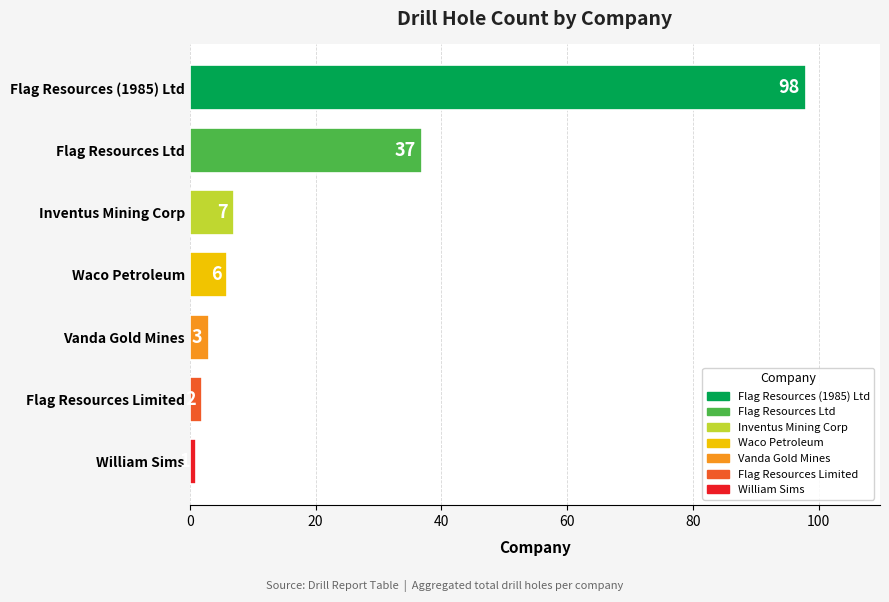

What is the sum of all values?

154